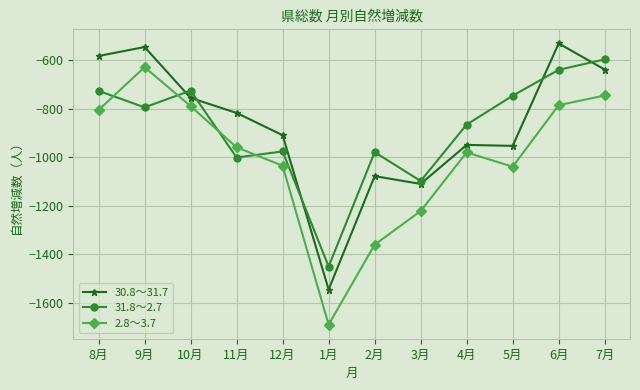

True or false: 2.8～3.7 has a value of -980 at 4月.

True